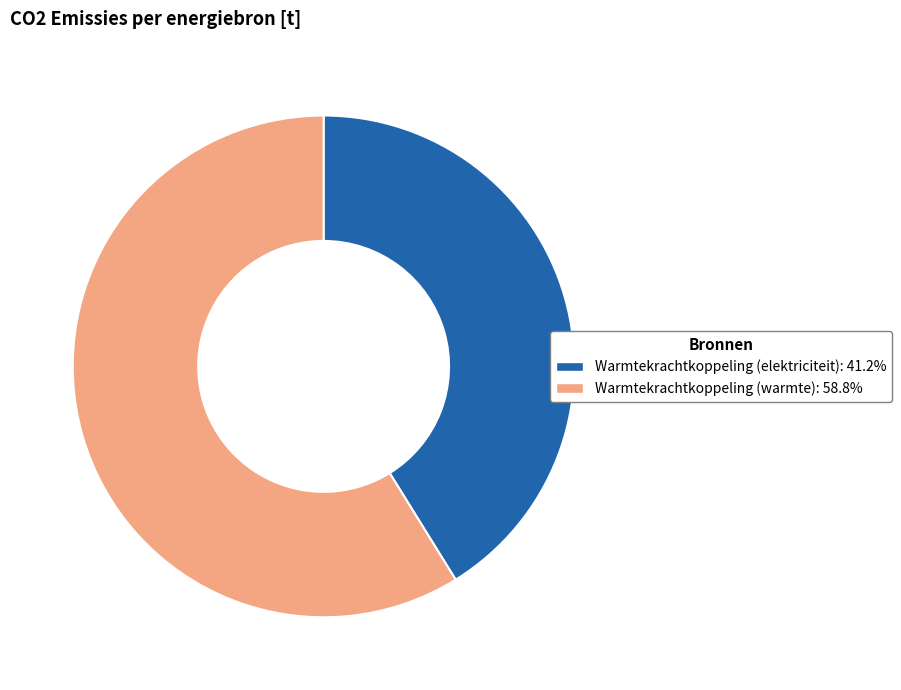

Approximately how many times larger is the value at Warmtekrachtkoppeling (warmte): 58.8% compared to Warmtekrachtkoppeling (elektriciteit): 41.2%?

1.4